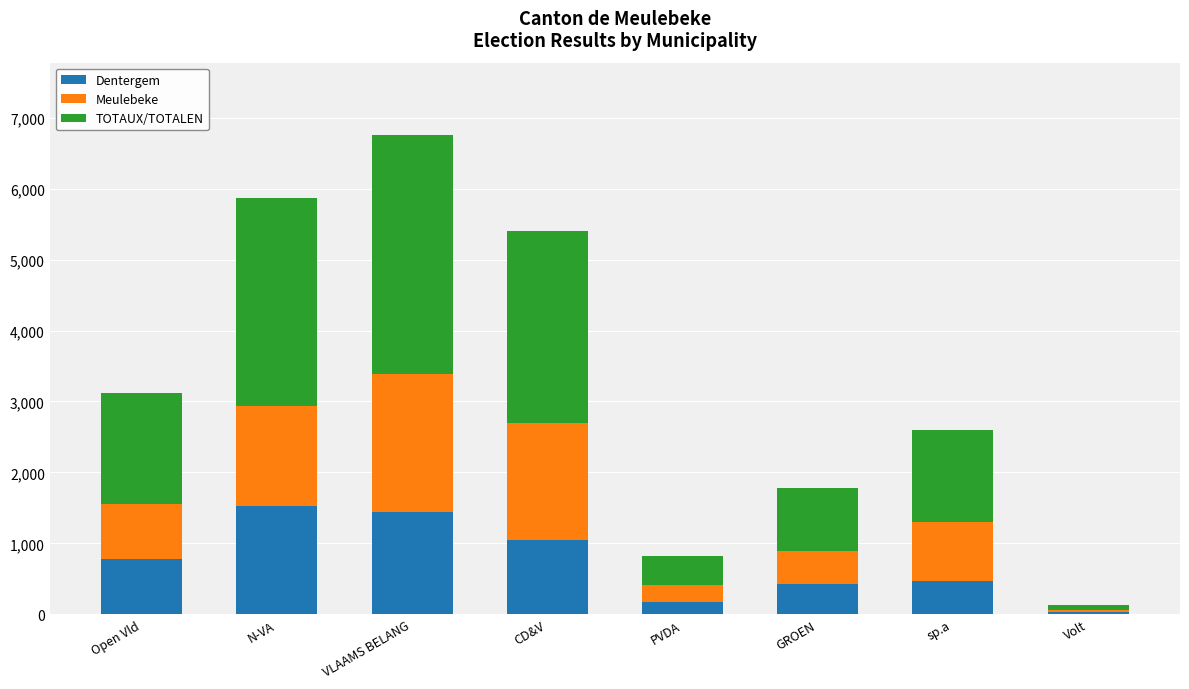

What is the sum of all Dentergem values?

5912